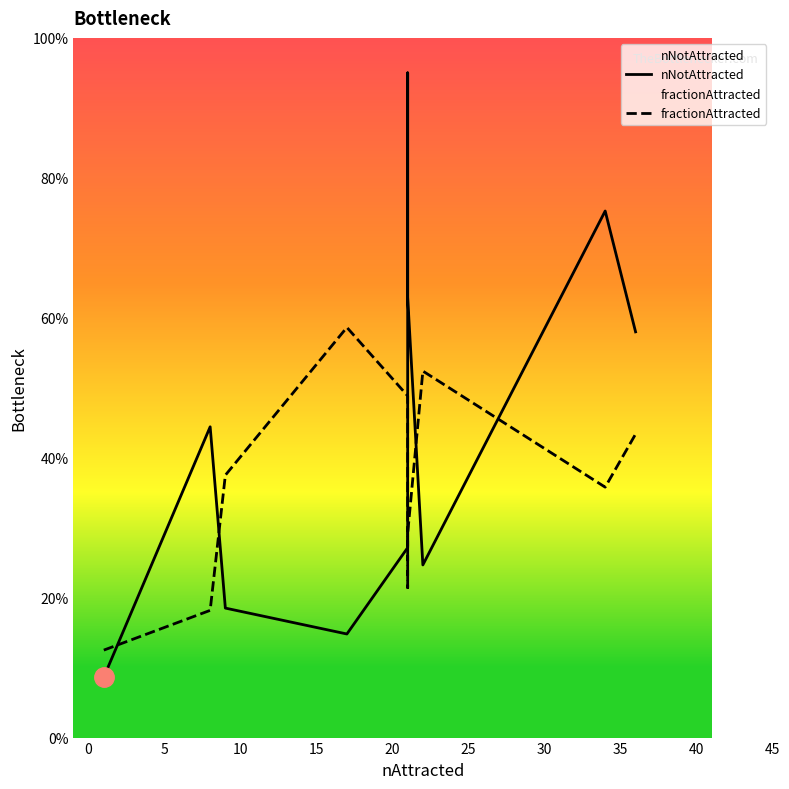

What is the sum of all nNotAttracted values?

429.4